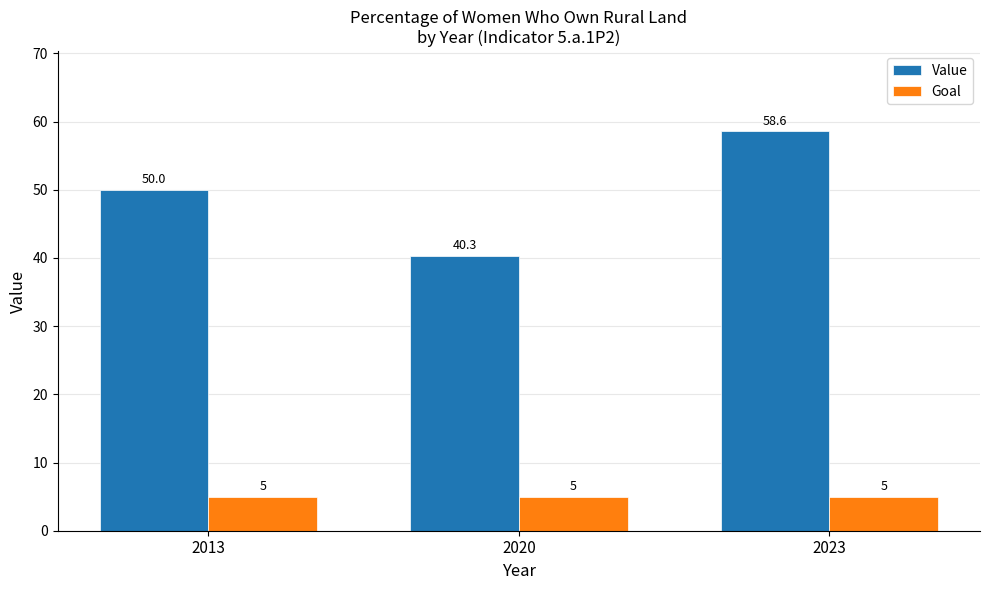

What are all the series names shown in the legend?

Value, Goal